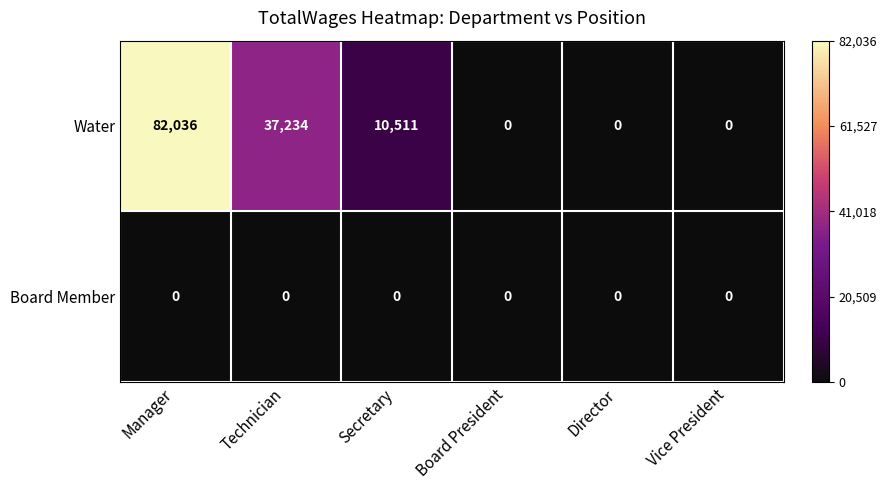

List the series in order of their peak value, highest first.

Water, Board Member